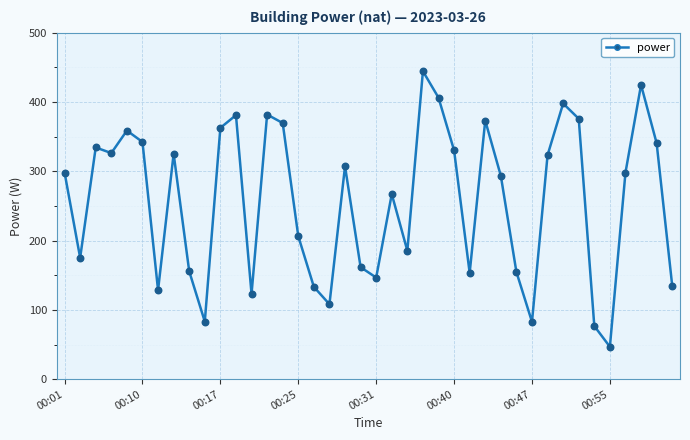

What is the maximum value shown in the chart?

444.4